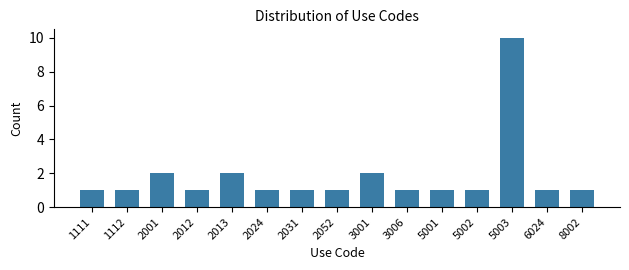

Reading left to right, transcribe all the data shown in this chart.

1111=1	1112=1	2001=2	2012=1	2013=2	2024=1	2031=1	2052=1	3001=2	3006=1	5001=1	5002=1	5003=10	6024=1	8002=1